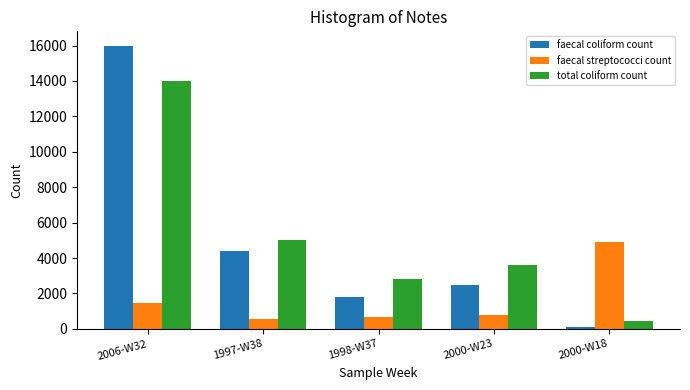

Reading left to right, transcribe all the data shown in this chart.

faecal coliform count: 2006-W32=16000	1997-W38=4400	1998-W37=1800	2000-W23=2500	2000-W18=131
faecal streptococci count: 2006-W32=1440	1997-W38=560	1998-W37=670	2000-W23=800	2000-W18=4900
total coliform count: 2006-W32=14000	1997-W38=5000	1998-W37=2800	2000-W23=3600	2000-W18=420